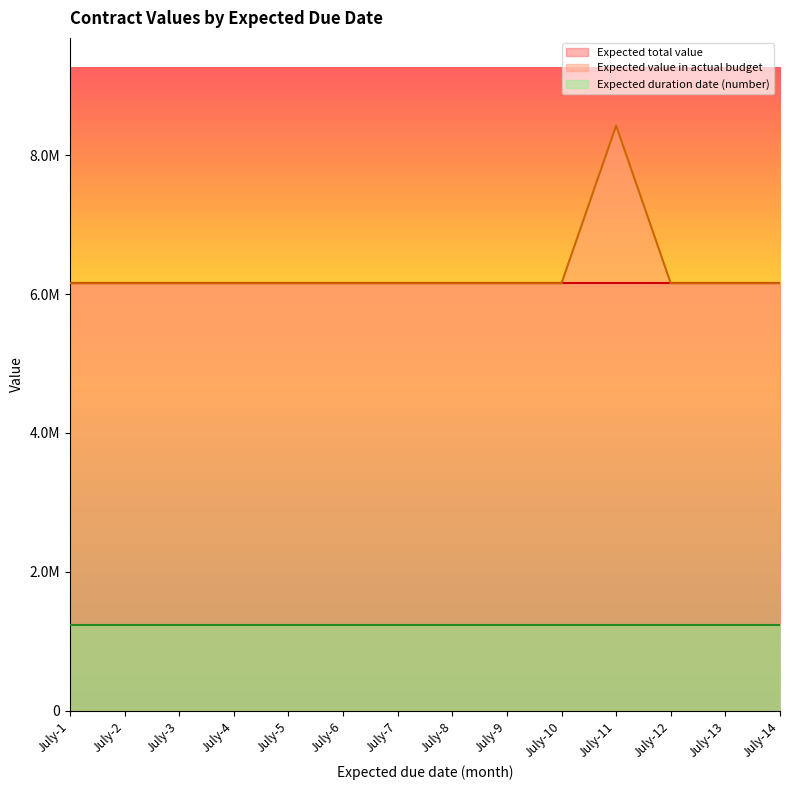

Is it true that Expected duration date (number) equals 3 at July-7?

False